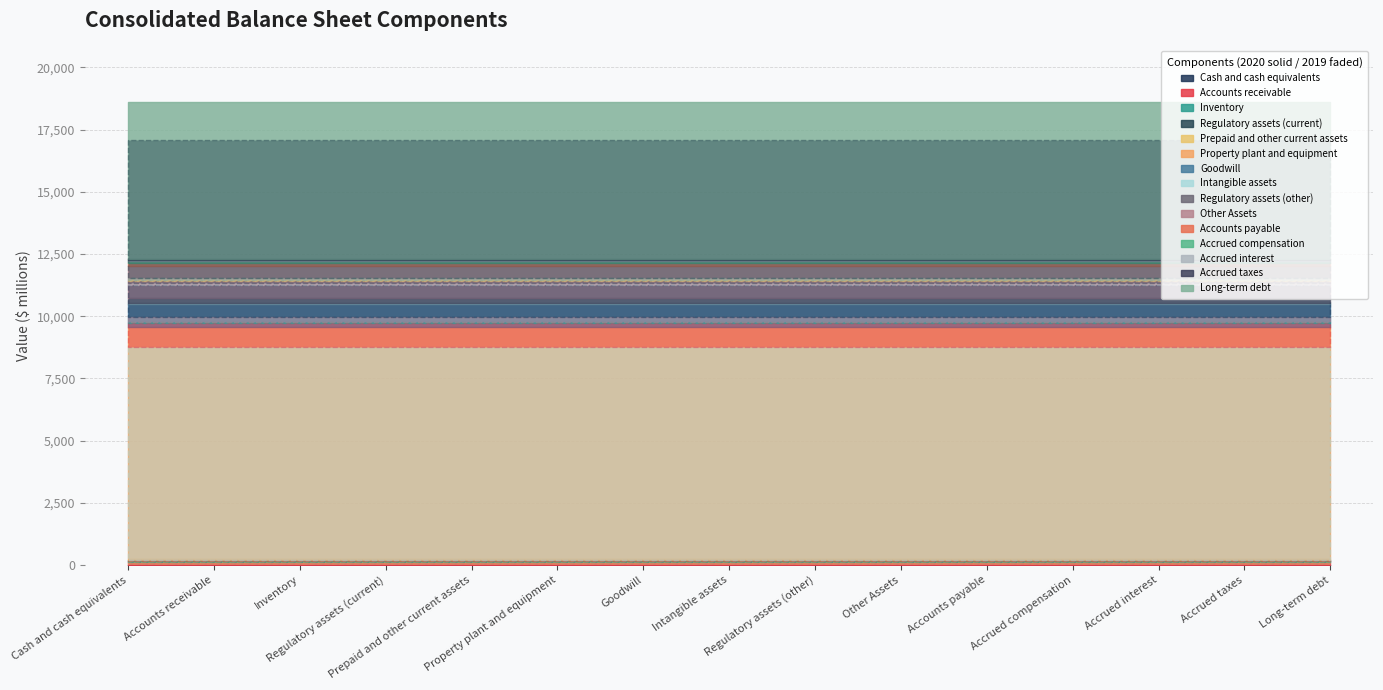

What position from the right is Long-term debt?

1